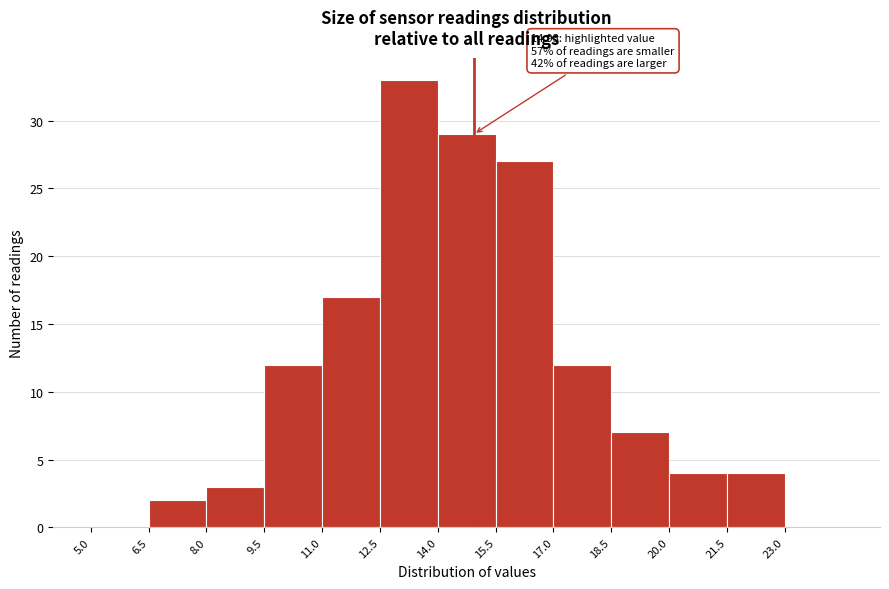

Over which range of the x-axis is the bar tallest?

12.5 to 14.0